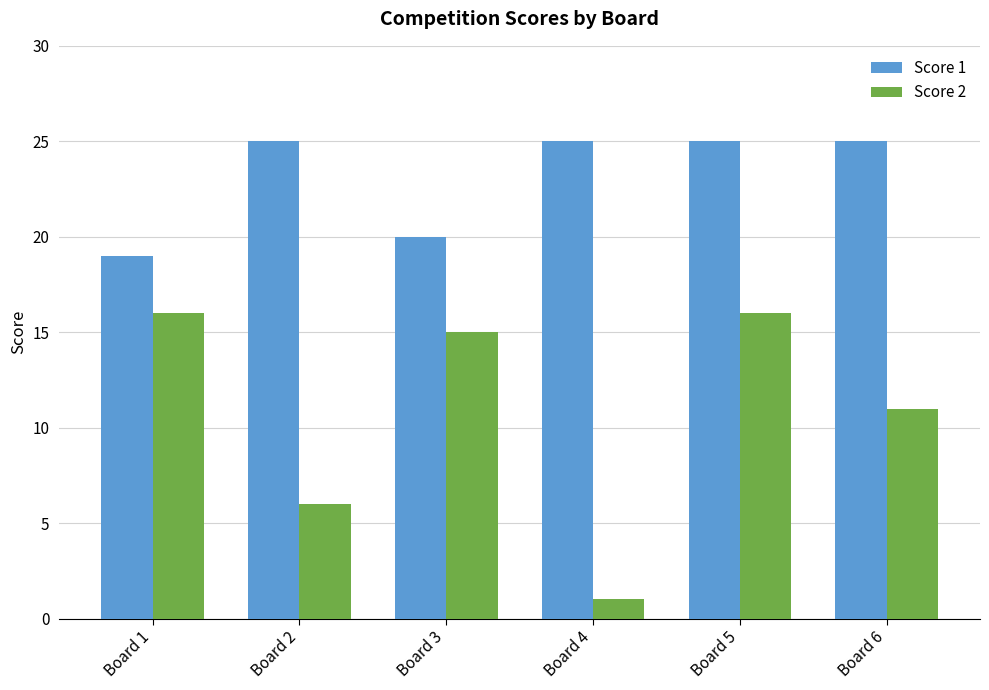

How many Score 1 values are between 20 and 25?

5